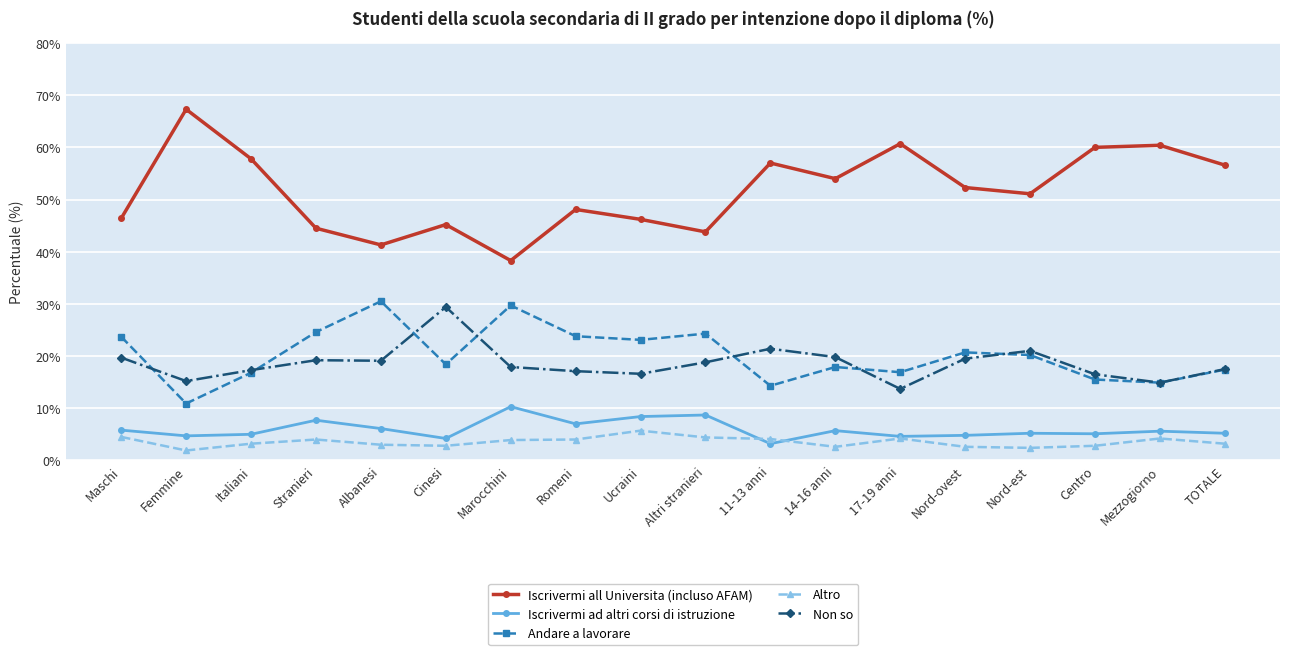

What is the value of the Non so point at the 8th from the left?

17.1